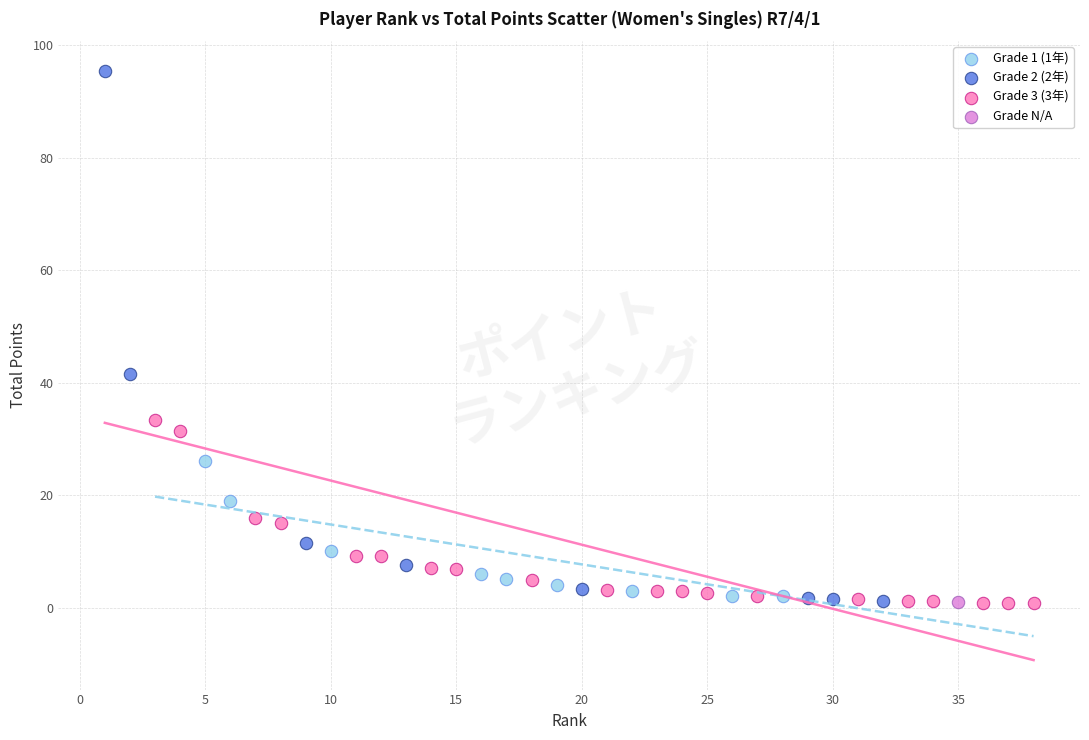

What are all the series names shown in the legend?

Grade 1 (1年), Grade 2 (2年), Grade 3 (3年), Grade N/A